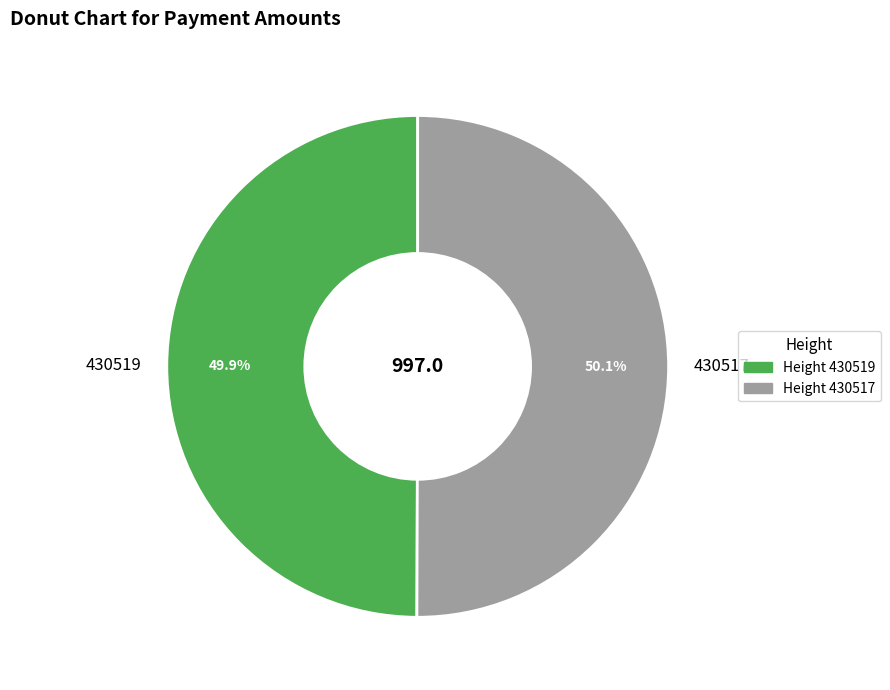

To the nearest percent, what portion does 430519 represent?

50%